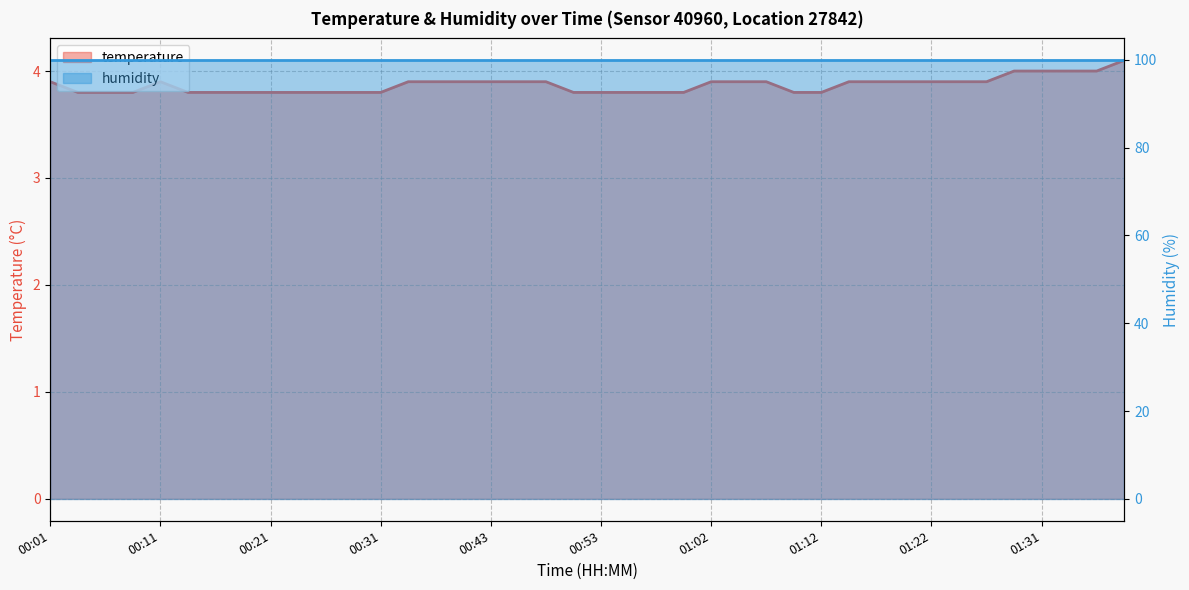

Rank the categories by value from lowest to highest.

00:03, 00:06, 00:08, 00:13, 00:16, 00:18, 00:21, 00:23, 00:26, 00:28, 00:31, 00:50, 00:53, 00:55, 00:57, 01:00, 01:10, 01:12, 00:01, 00:11, 00:33, 00:35, 00:38, 00:43, 00:45, 00:48, 01:02, 01:05, 01:07, 01:14, 01:17, 01:19, 01:22, 01:24, 01:27, 01:29, 01:31, 01:34, 01:36, 01:39